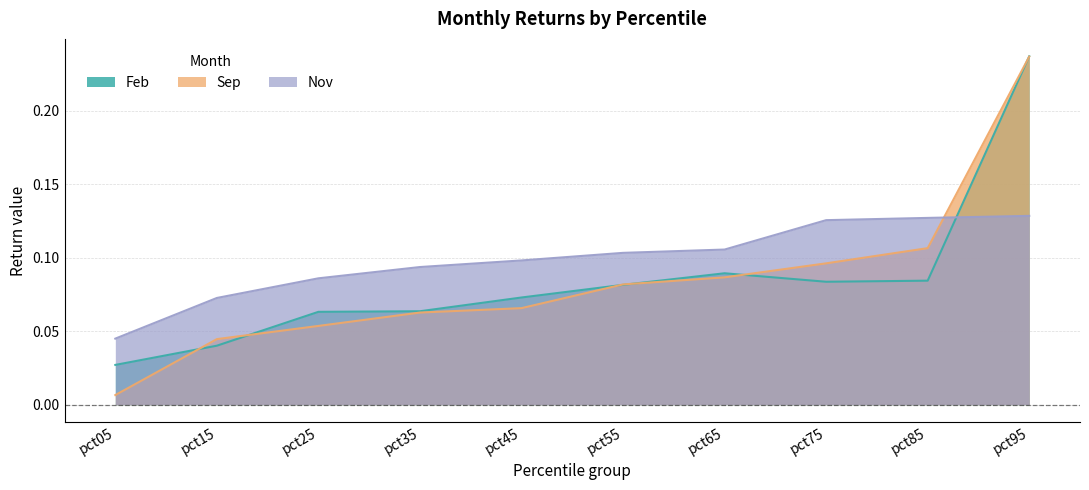

Which has a higher value, pct55 or pct15?

pct55